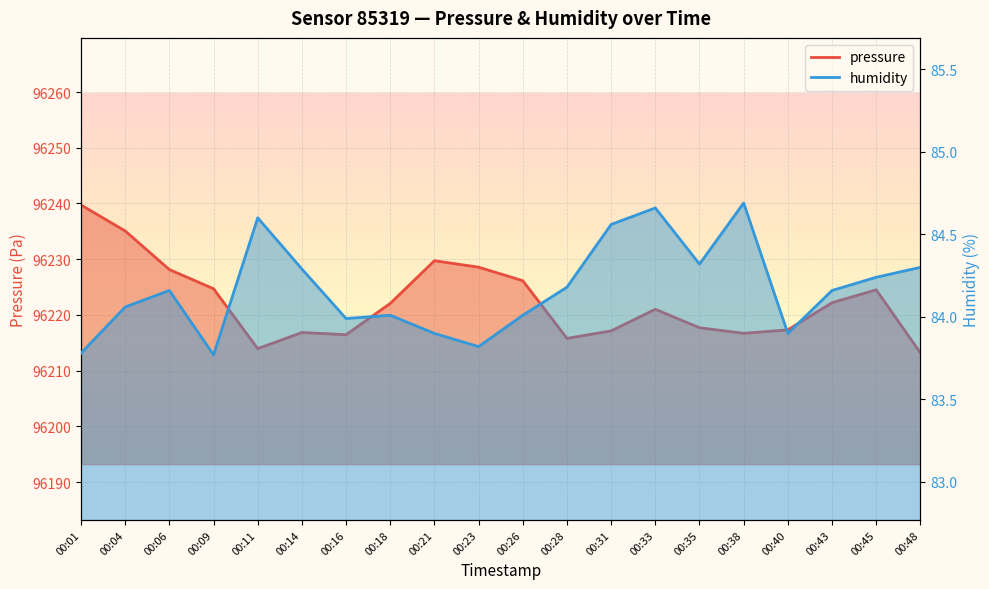

True or false: humidity has a value of 84.1 at 00:04.

True